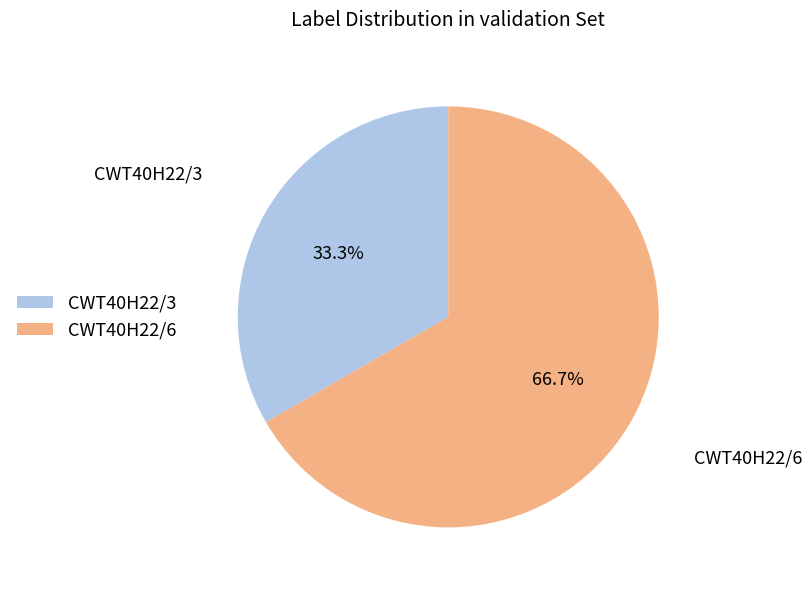

What percentage do CWT40H22/6 and CWT40H22/3 together represent?

100.0%